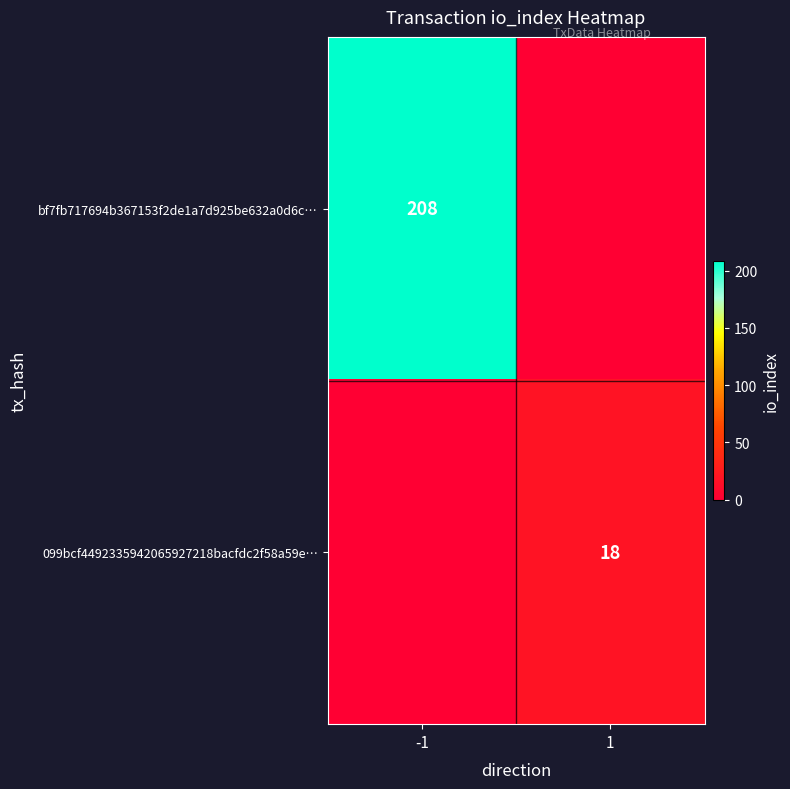

True or false: bf7fb717694b367153f2de1a7d925be632a0d6c… has a value of 208 at -1.

True